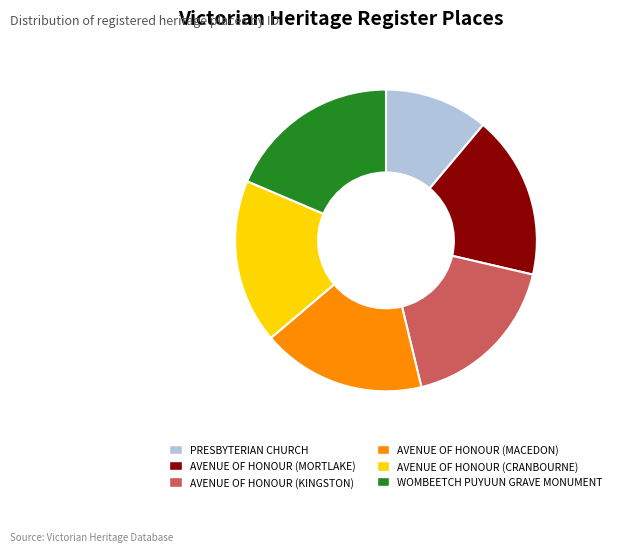

Is the sum of PRESBYTERIAN CHURCH and AVENUE OF HONOUR (KINGSTON) greater than half?

No